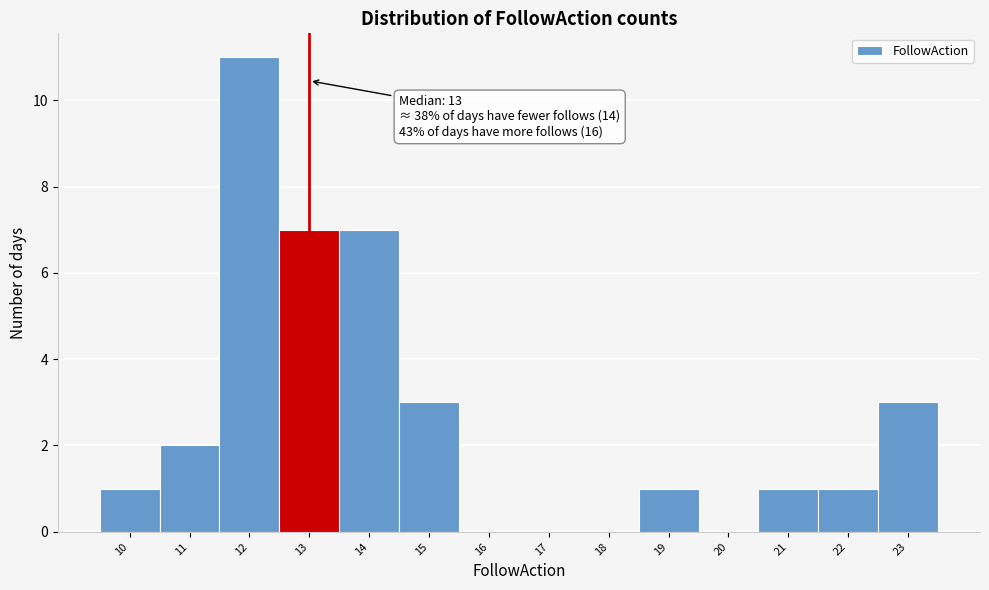

Which range on the x-axis has the tallest bar?

11.5 to 12.5